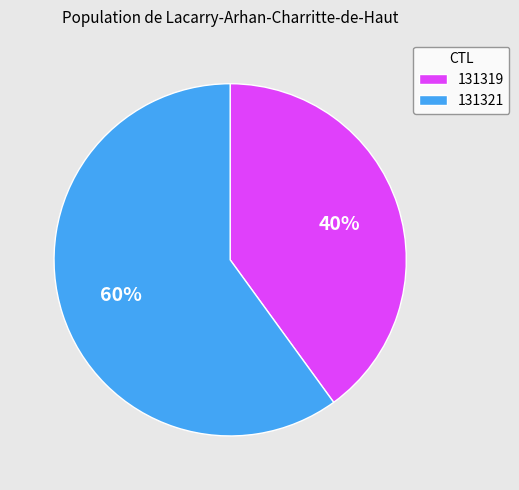

True or false: 131321 accounts for 73% of the total.

False